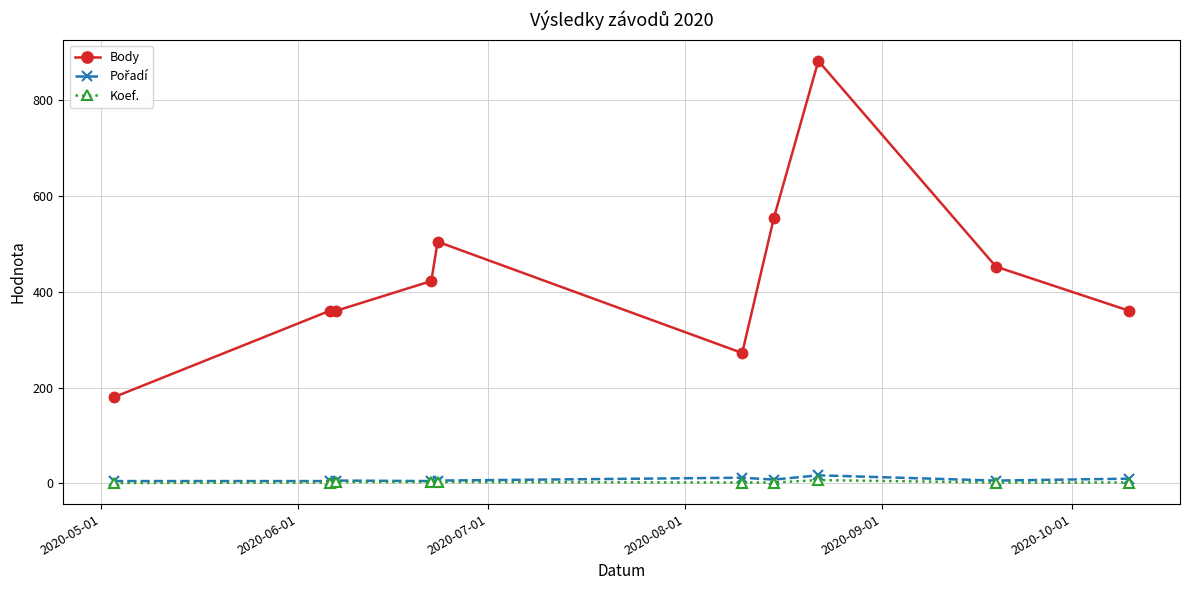

Which series has the largest range (max minus min)?

Body